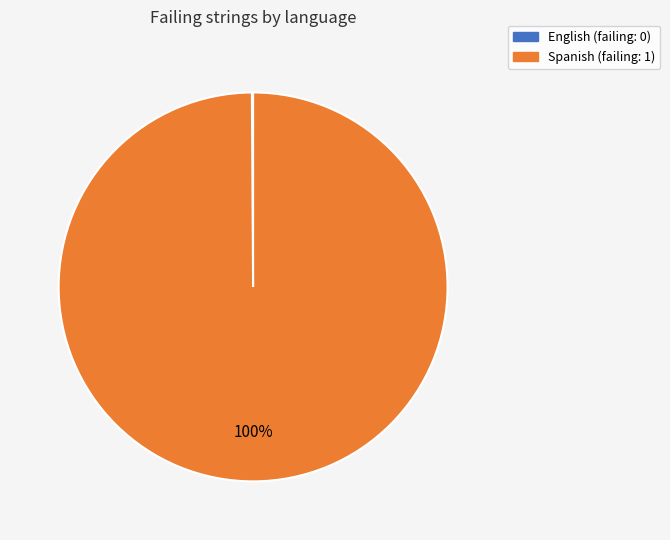

To the nearest percent, what portion does Spanish represent?

100%